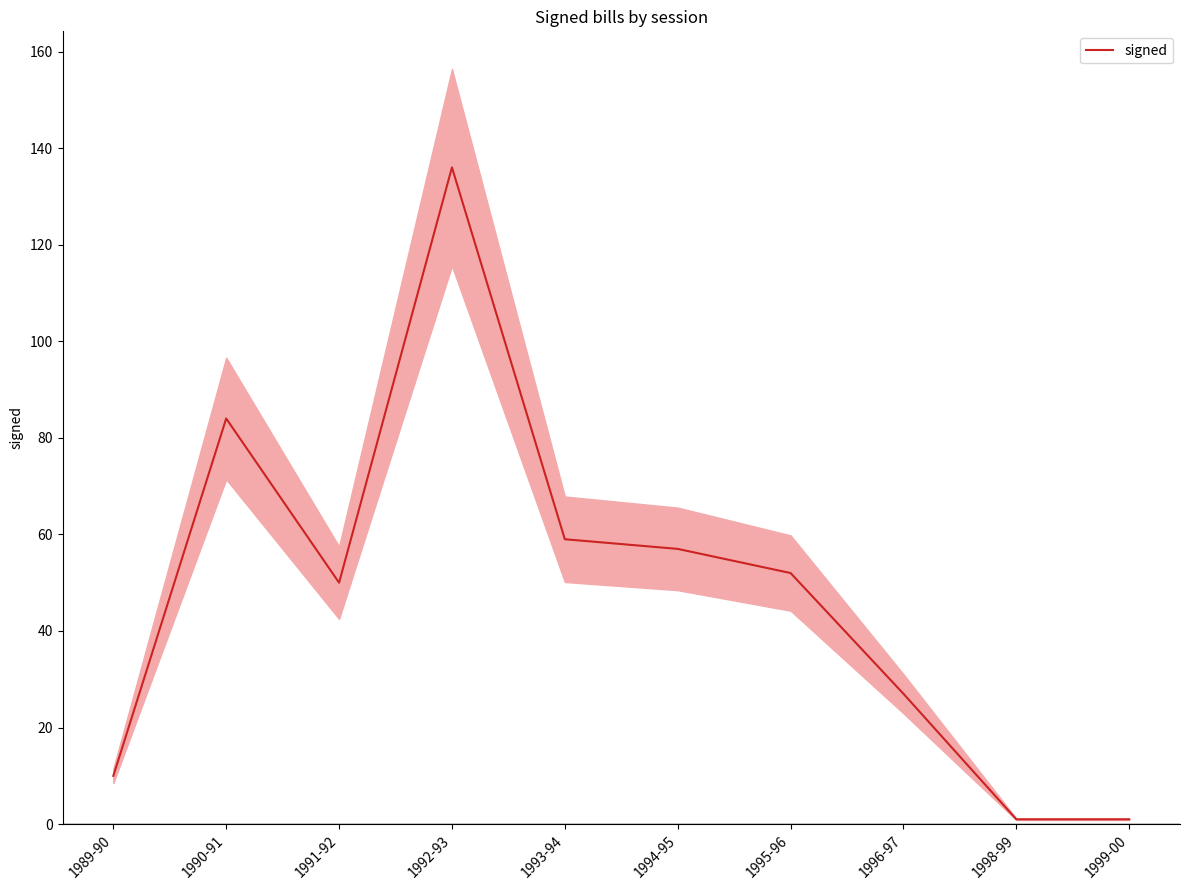

The chart shows a value of 14 at 1989-90. True or false?

False